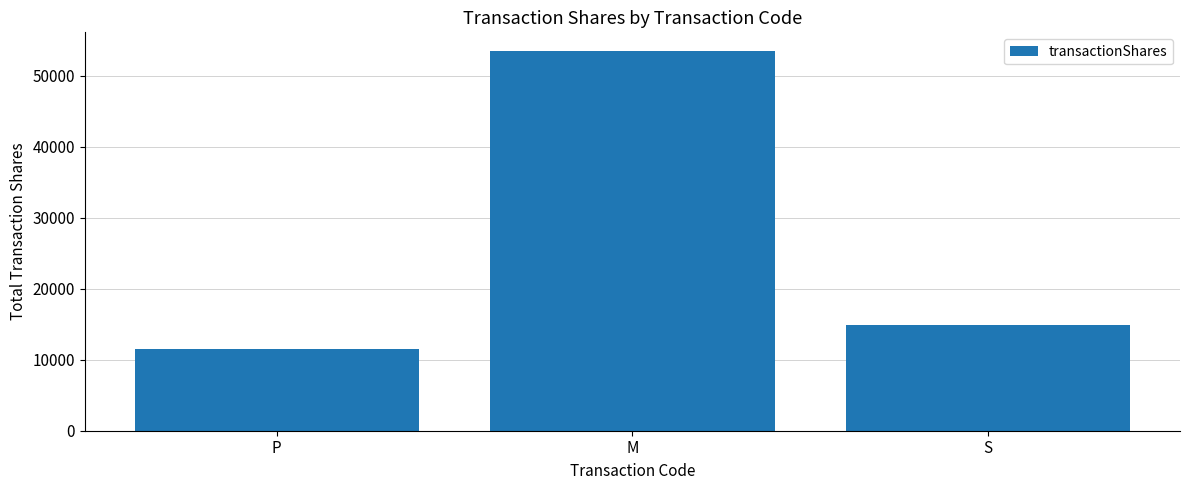

Rank the categories by value from highest to lowest.

M, S, P